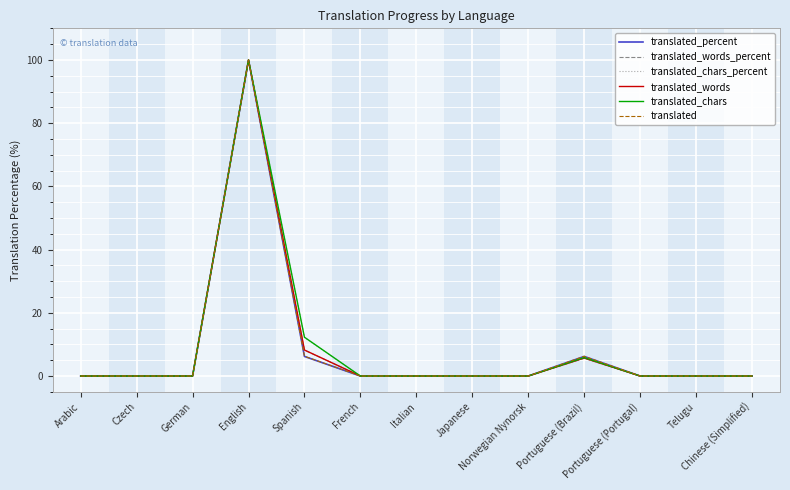

How many categories are shown in the chart?

13